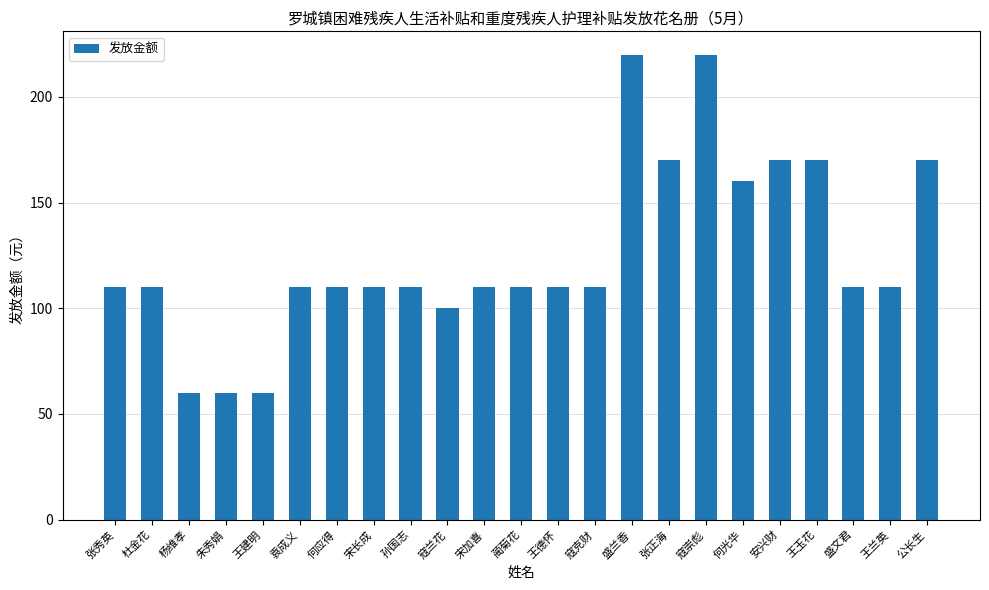

What is the difference between the maximum and minimum values?

160